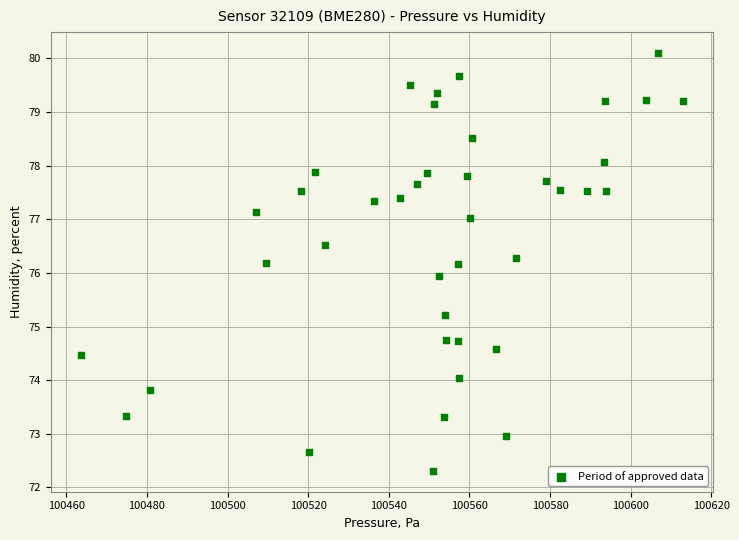

What is the range of Y values (max minus min)?

7.8